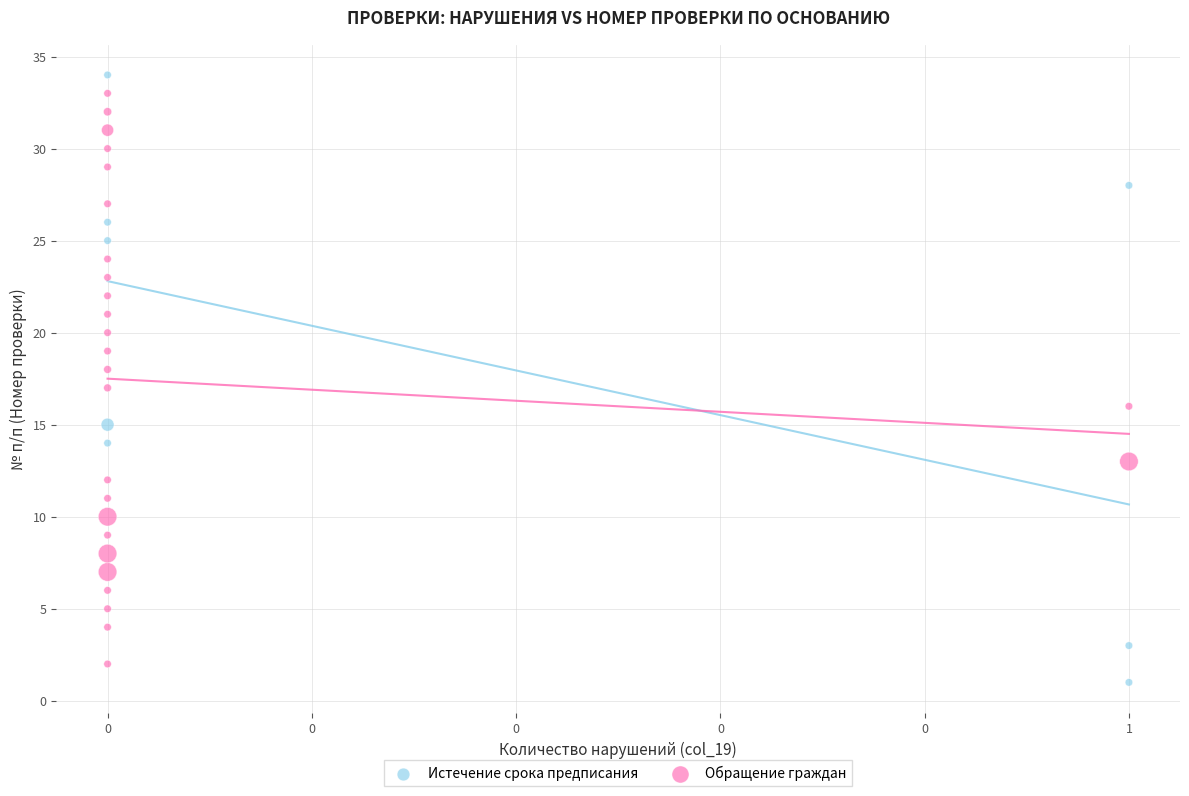

Which series has the largest Y range (max minus min)?

Истечение срока предписания